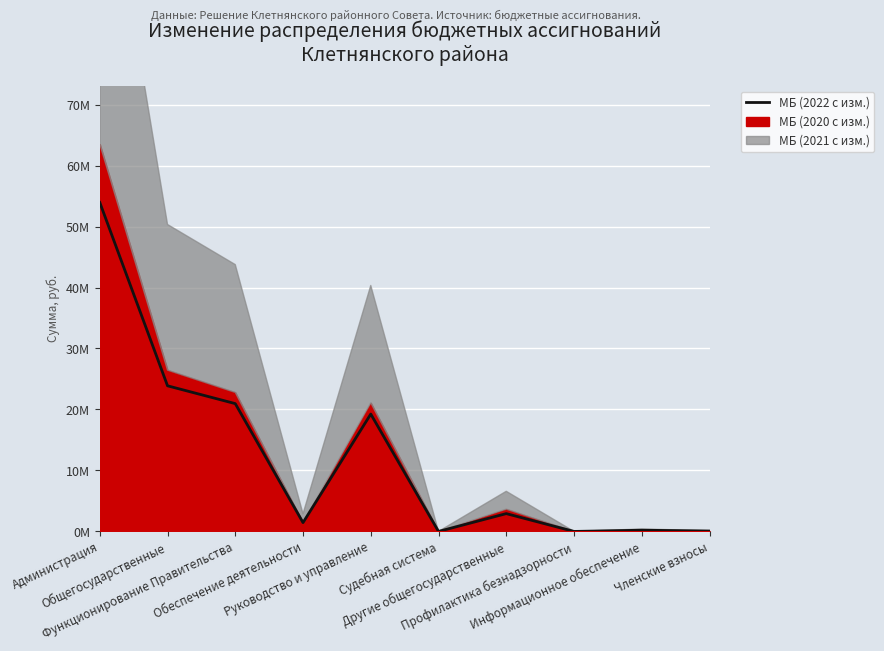

At which label does the data first exceed 2921000?

Администрация